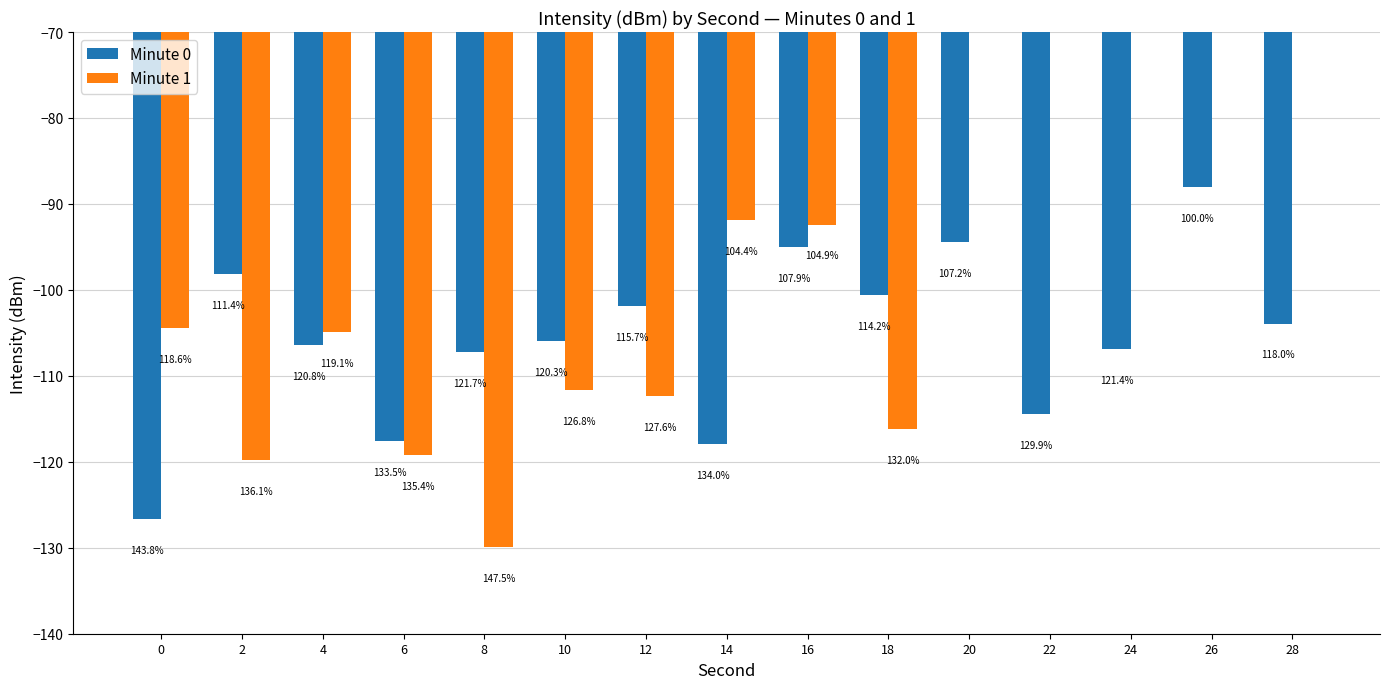

List the series in order of their overall mean, highest first.

Minute 1, Minute 0